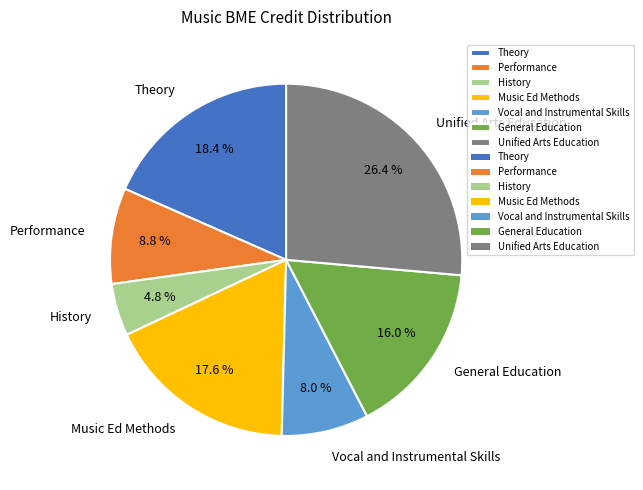

Which category has the biggest portion of the pie?

Unified Arts Education